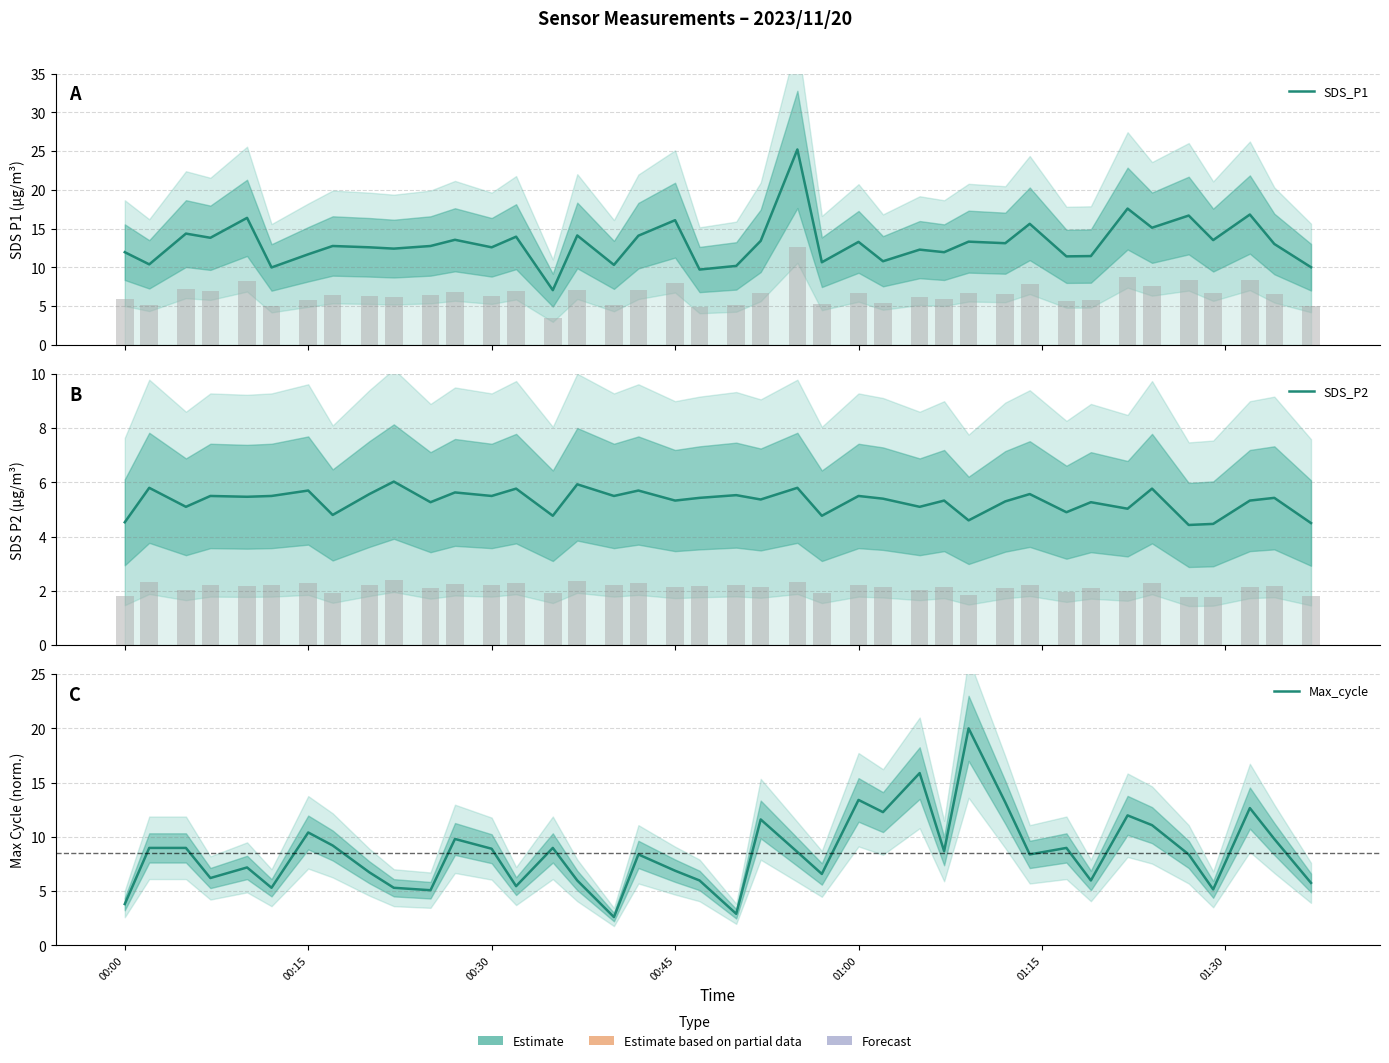

At which label does SDS_P2 first exceed 5?

00:15